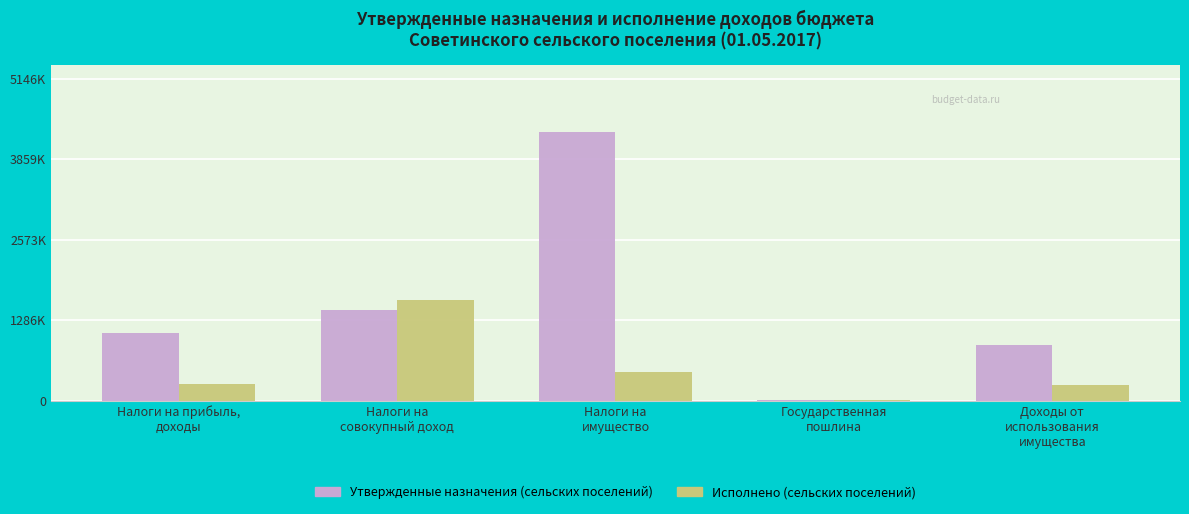

At which category is the sum across all series the highest?

Налоги на
имущество